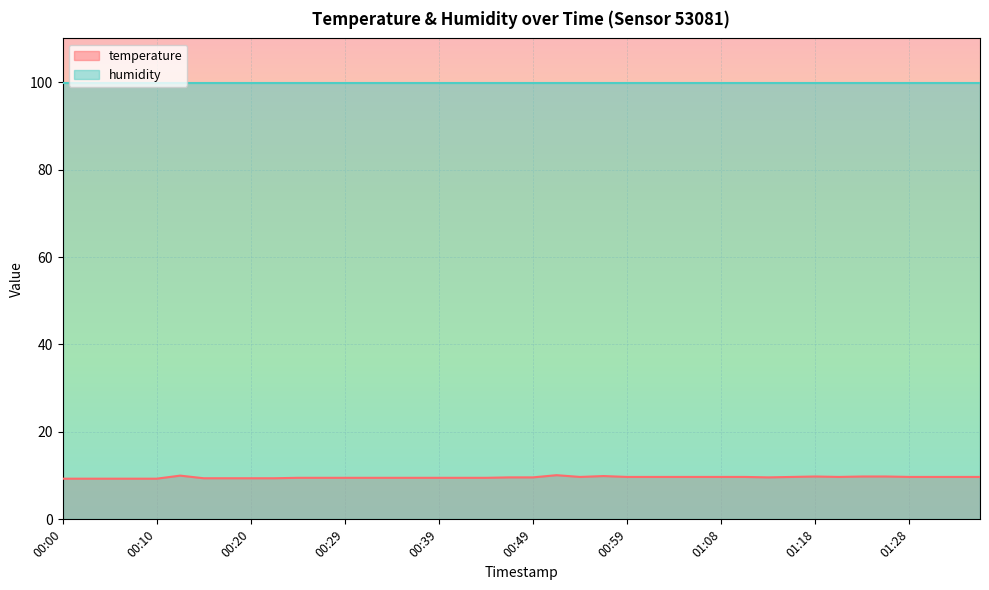

What is the difference between the maximum and minimum values?

0.8